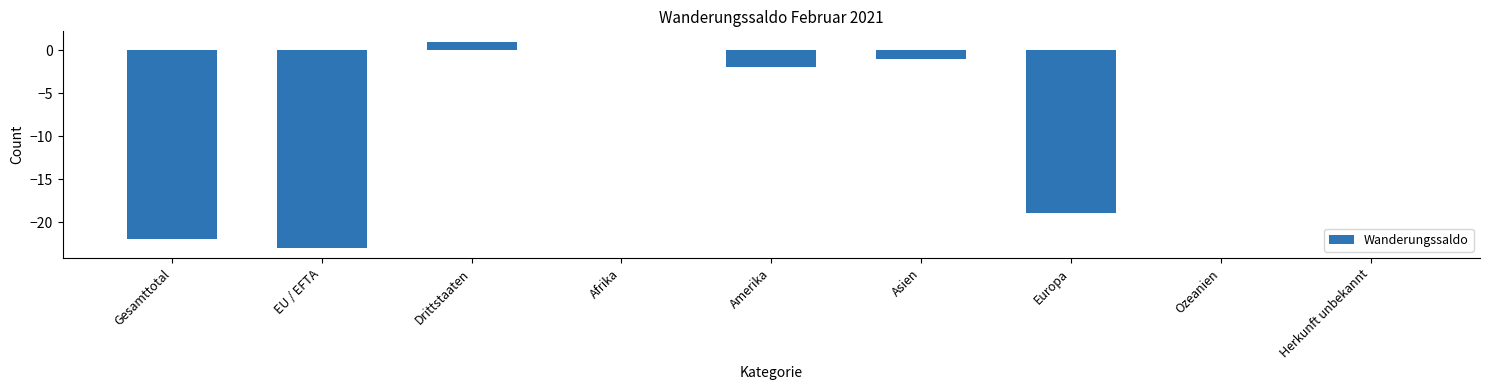

Where is the data nearest to the value -11?

Europa